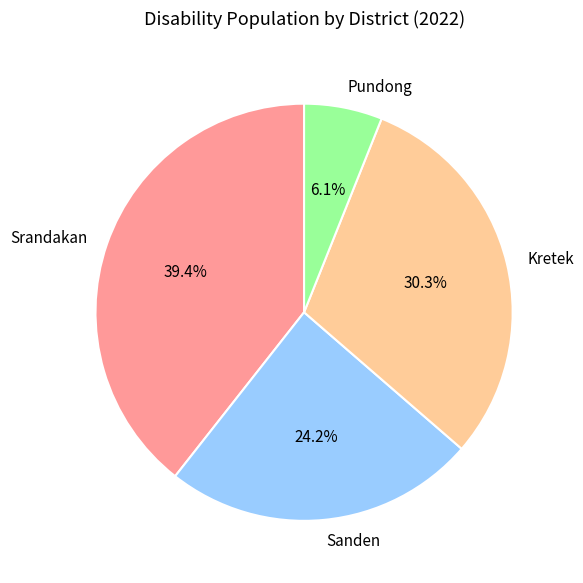

Which has a higher value, Sanden or Pundong?

Sanden